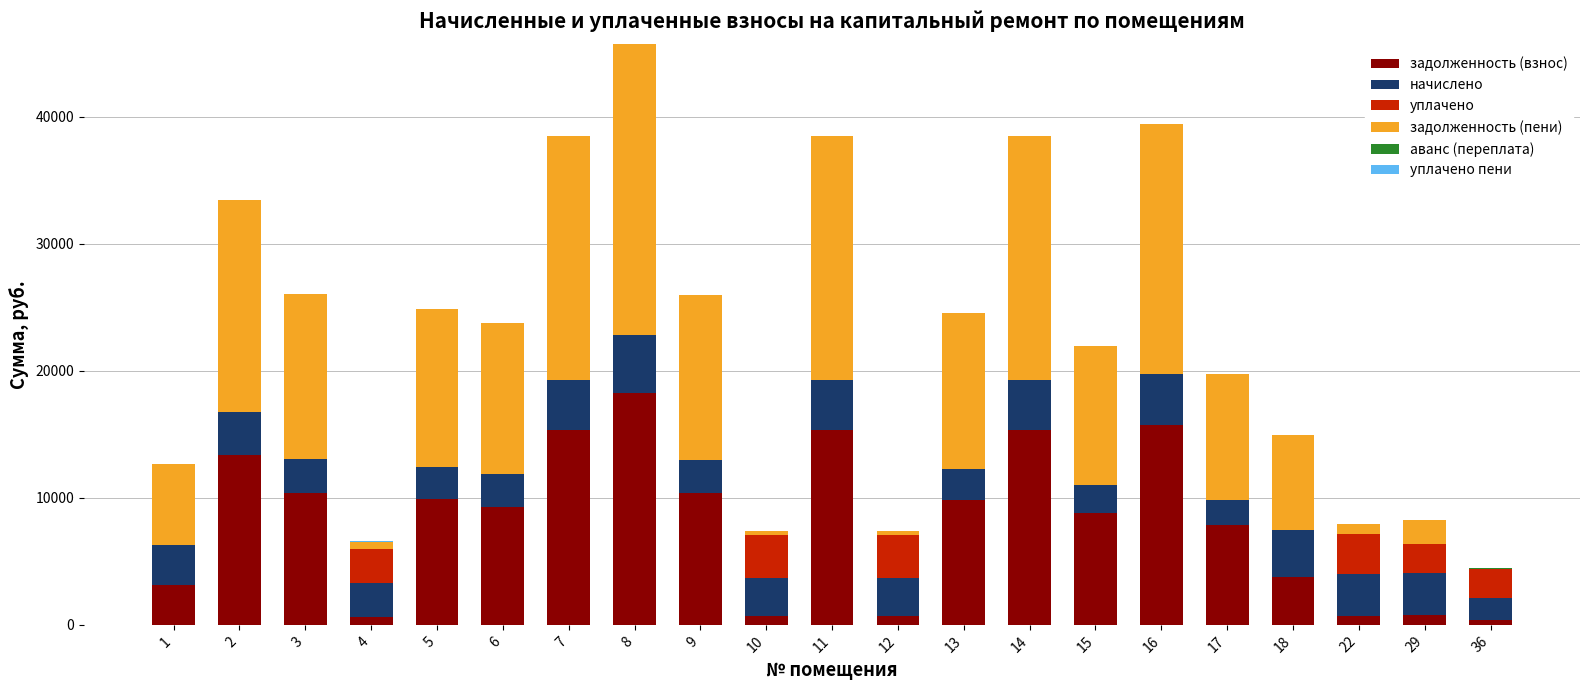

What is the highest value of the задолженность (взнос) series?

18240.0